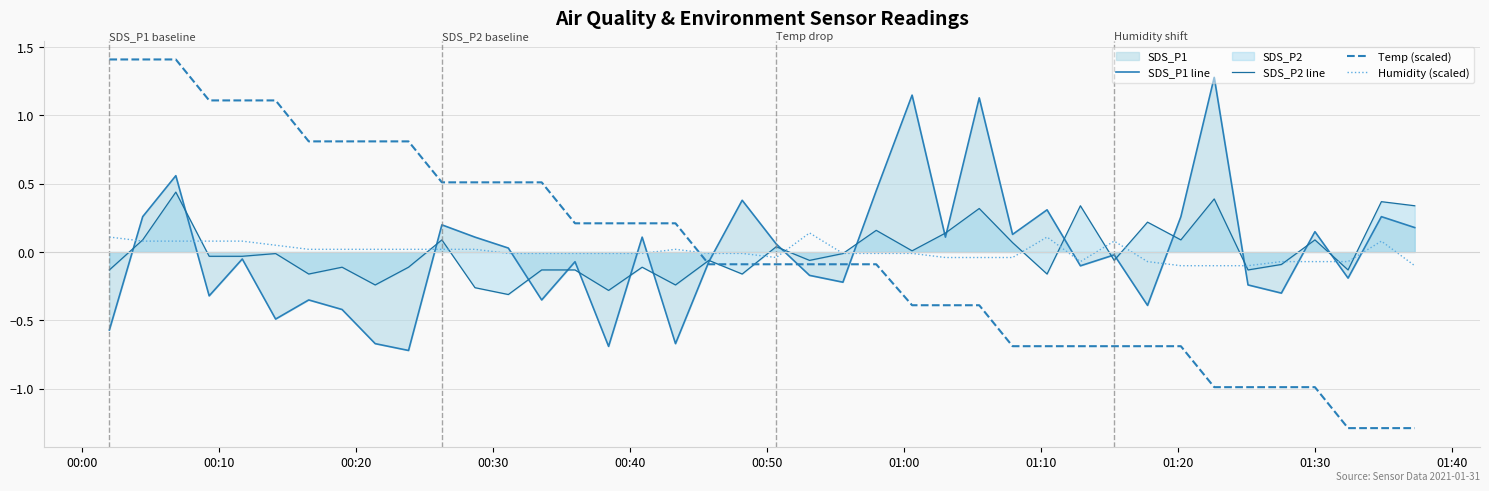

Is it true that Temp (scaled) equals -0.1 at 20?

False